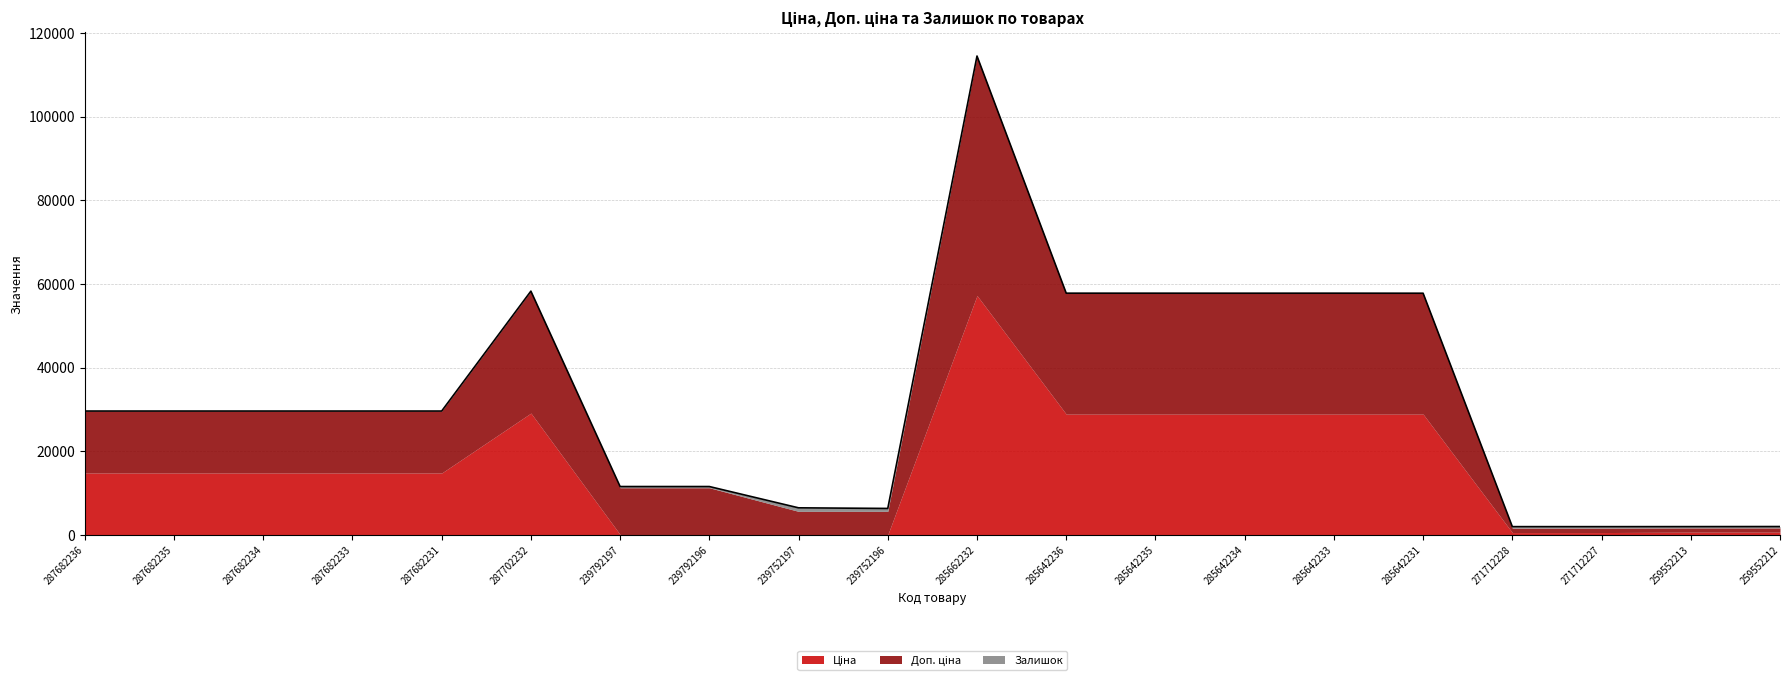

True or false: Ціна has more than 0 interior local peaks.

True